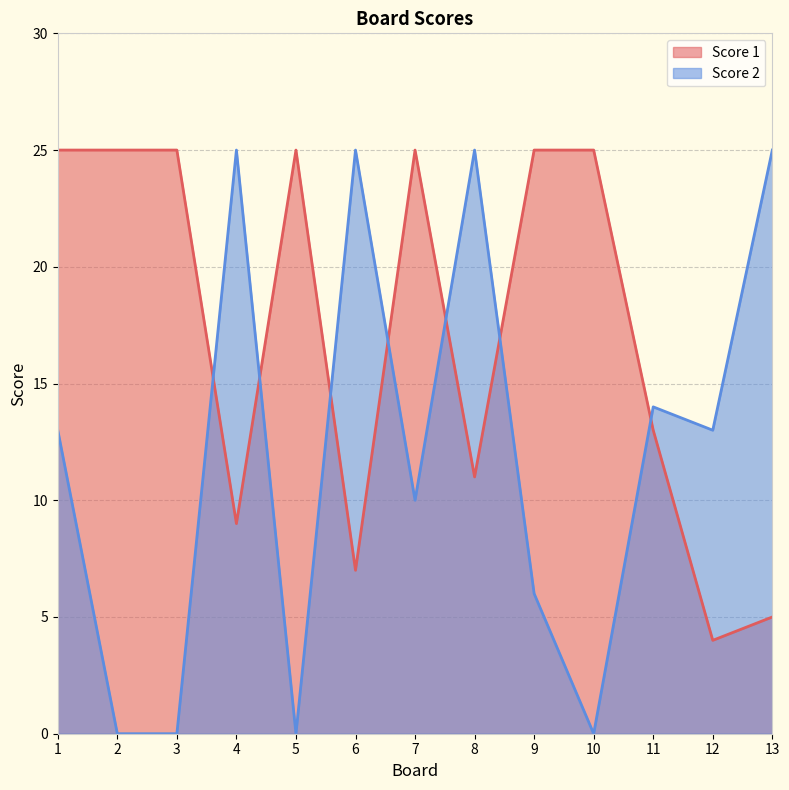

How many series are shown in this chart?

2